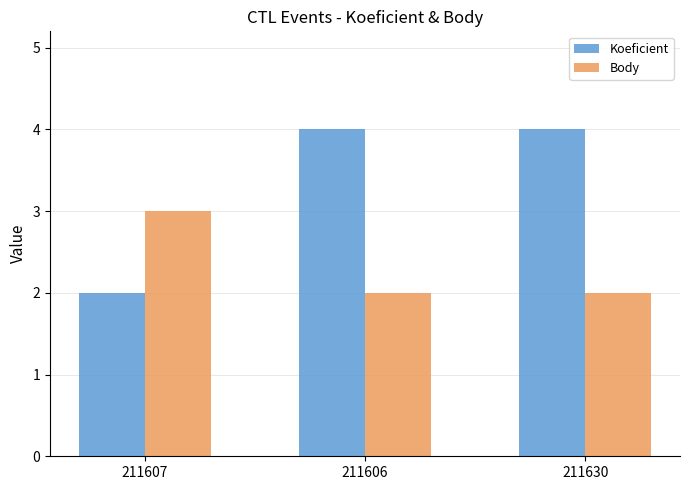

Does the chart contain any negative values?

No